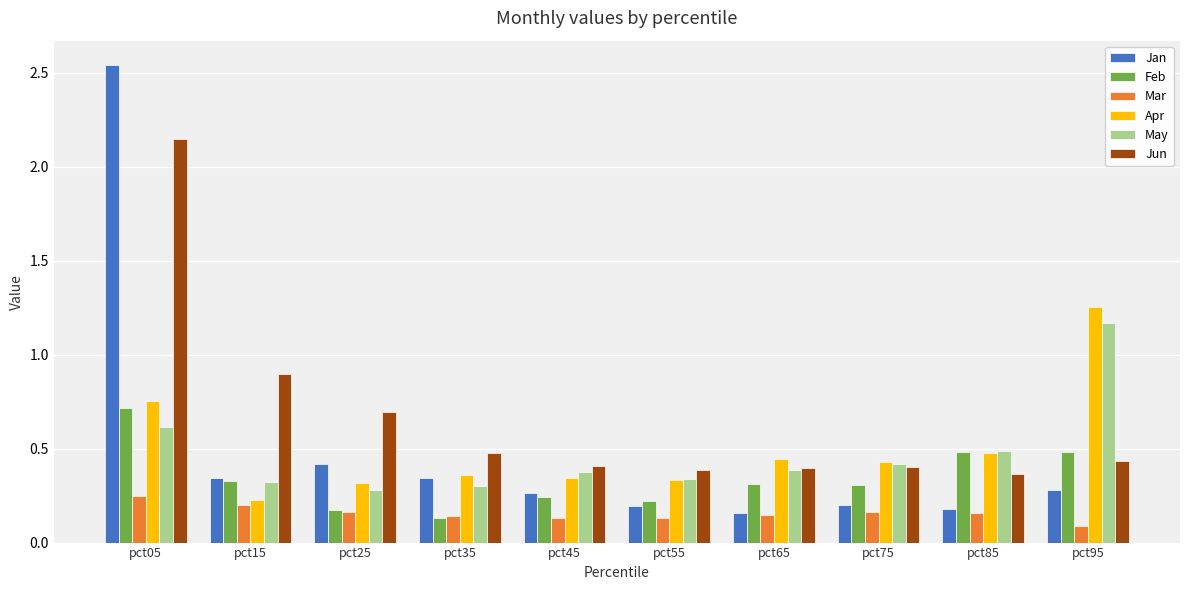

What are all the series names shown in the legend?

Jan, Feb, Mar, Apr, May, Jun